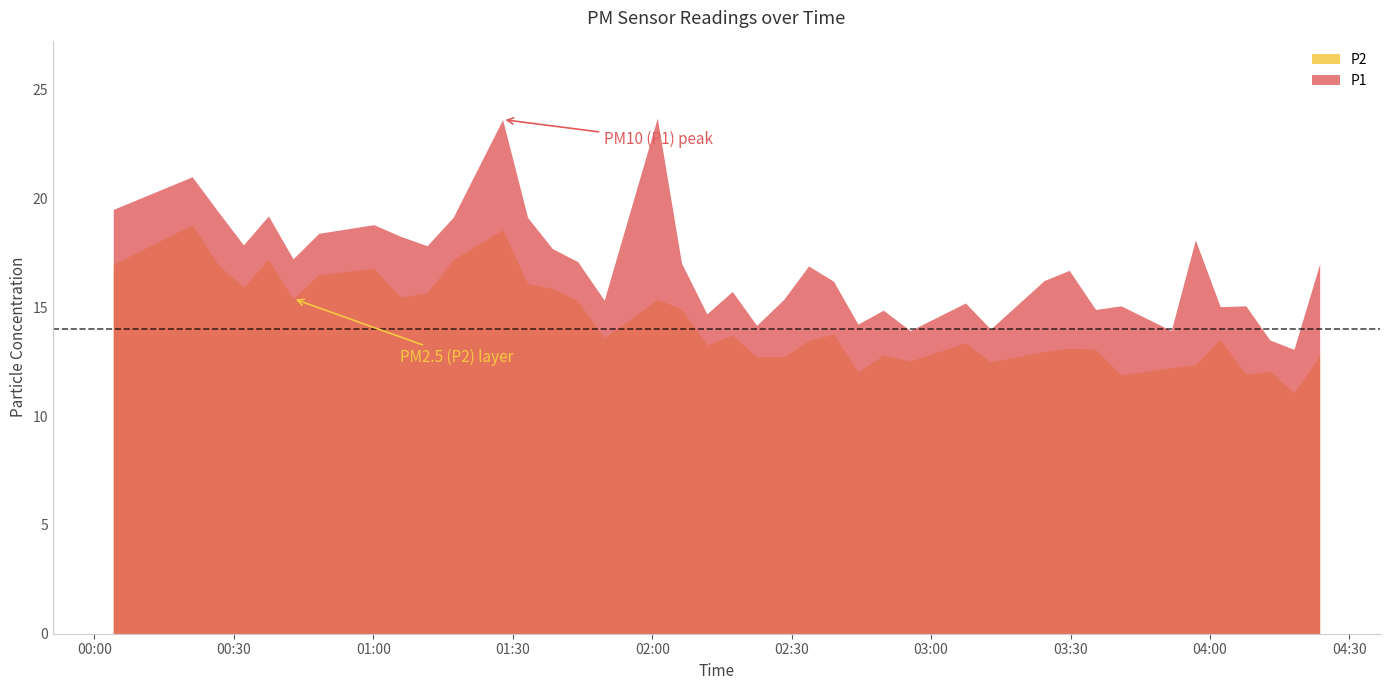

Rank the series by their maximum value, from lowest to highest.

P2, P1